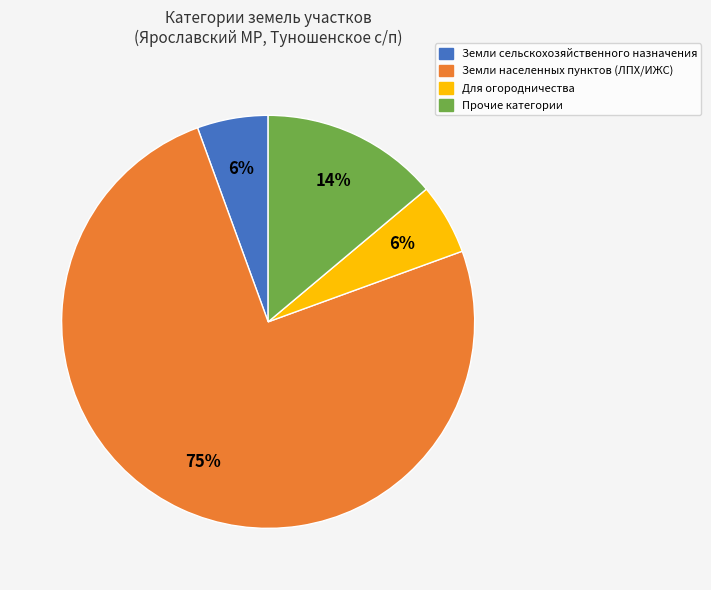

Approximately how many times larger is the value at Для огородничества compared to Земли сельскохозяйственного назначения?

1.0